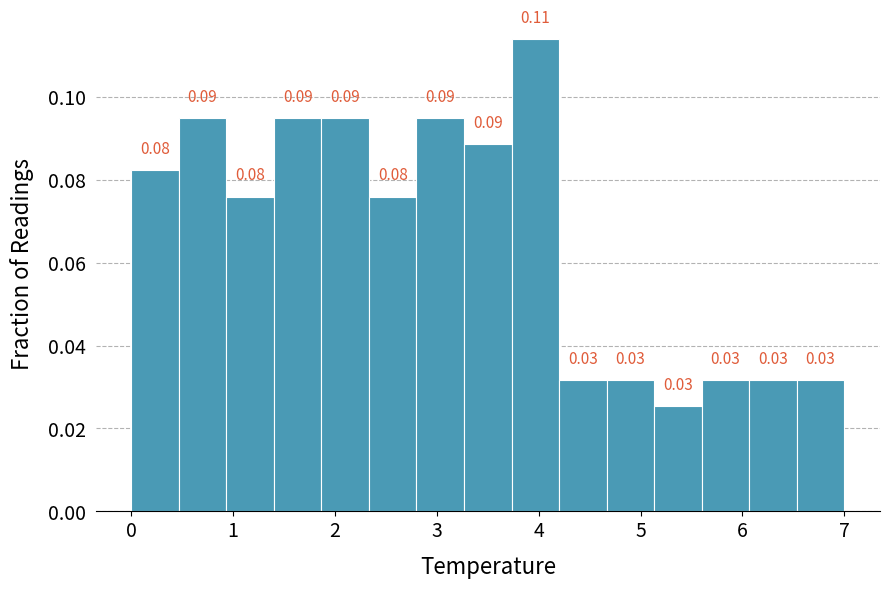

Over which range of the x-axis is the bar tallest?

3.7 to 4.2